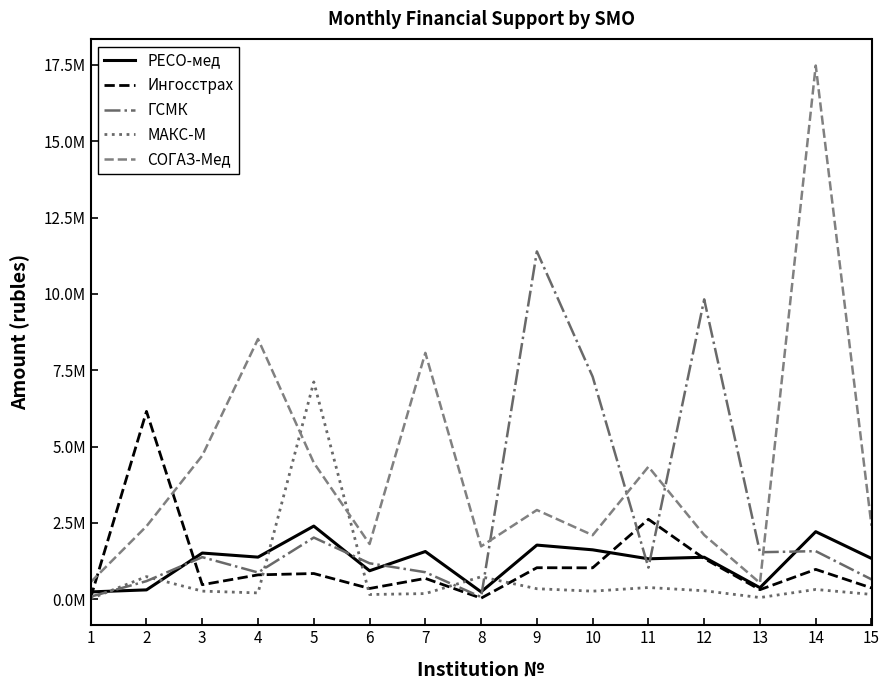

Is it true that РЕСО-мед equals 1339633 at 15?

True